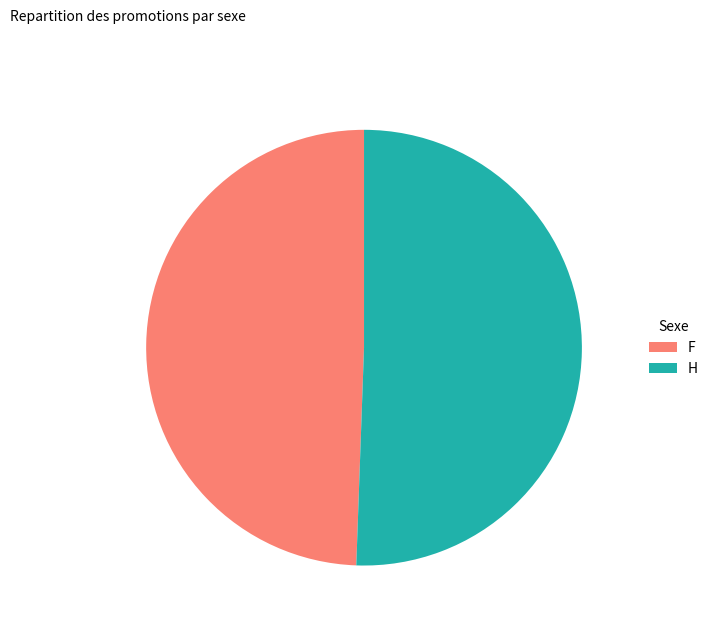

Which category accounts for the majority?

H